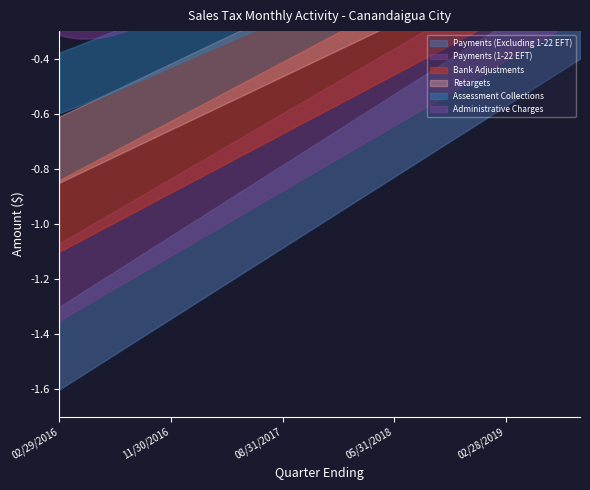

What is the lowest value of the Administrative Charges series?

-0.7